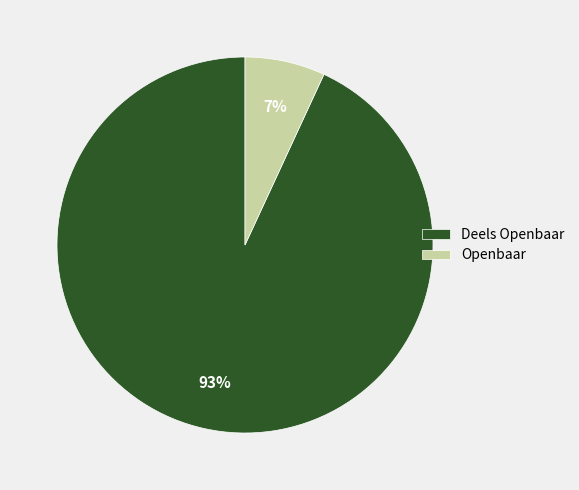

Does Openbaar represent more than half of the total?

No